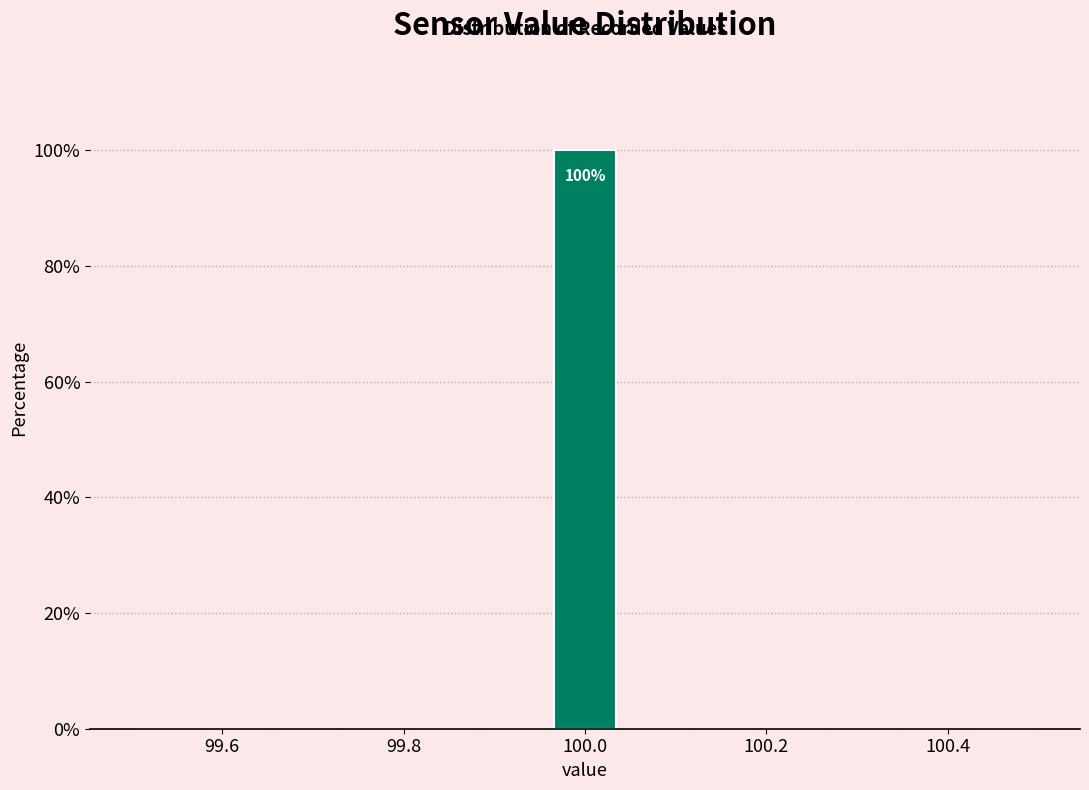

Read against the x-axis, roughly where is the centre of the tallest bar?

100.00